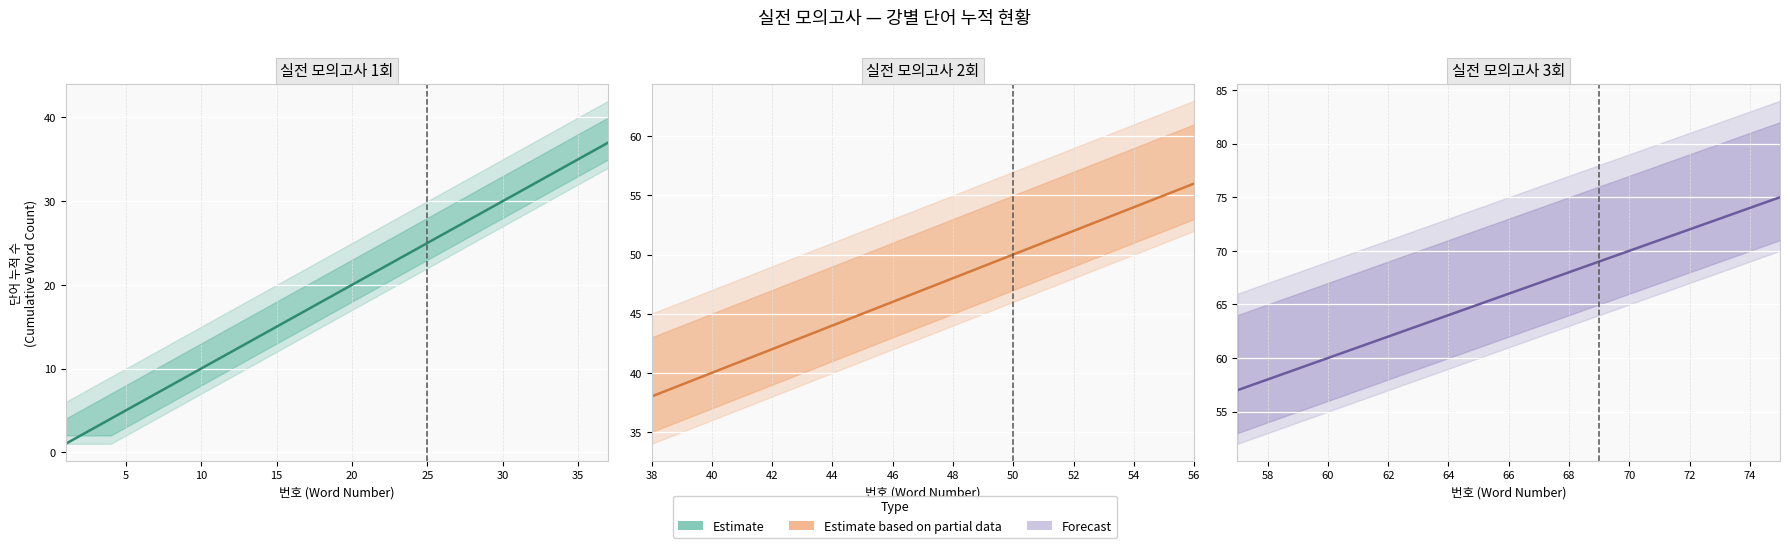

What is the maximum value shown in the chart?

75